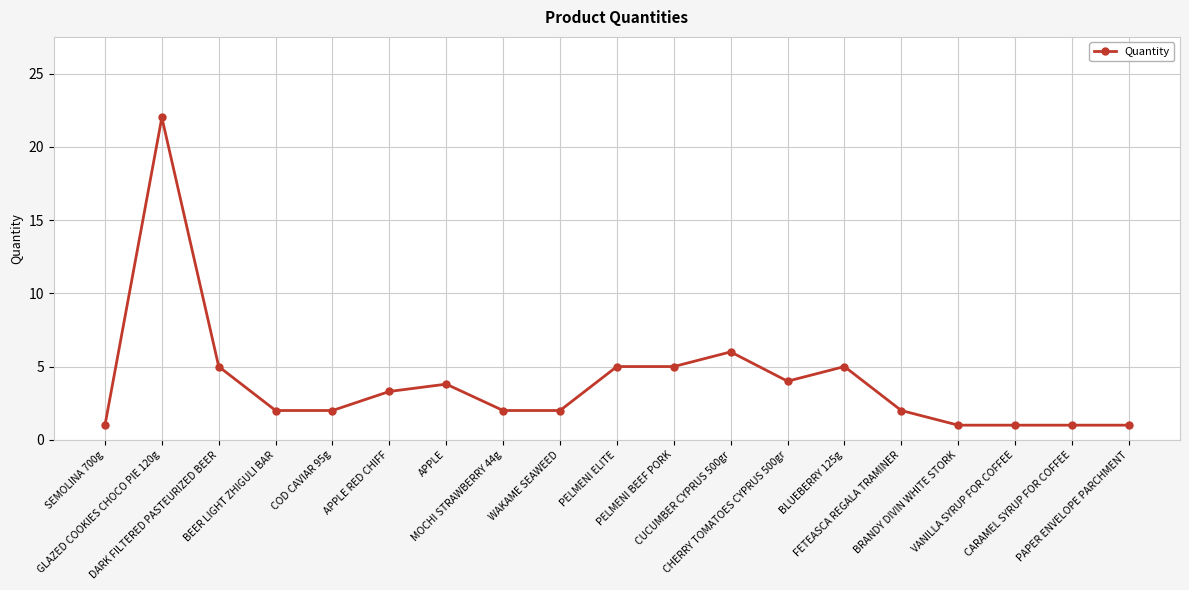

What is the difference between the second highest and second lowest values?

5.0